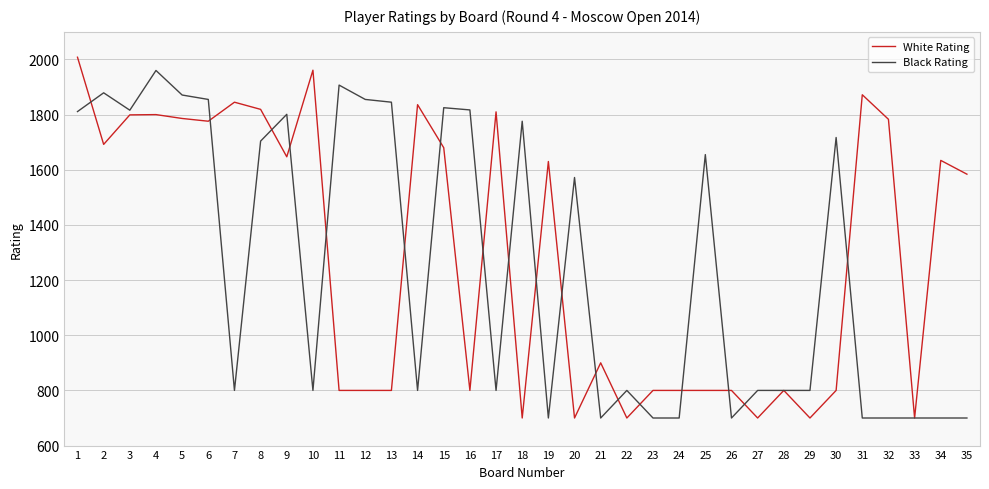

Is this an area chart (filled region under the line)?

No